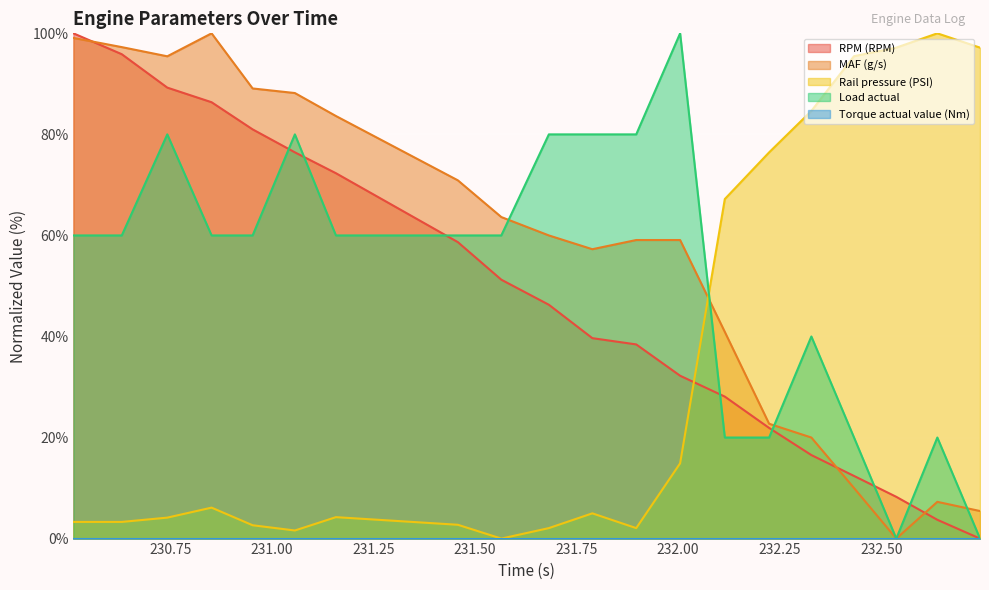

What is the value of the Load actual point at the 7th from the left?

60.0